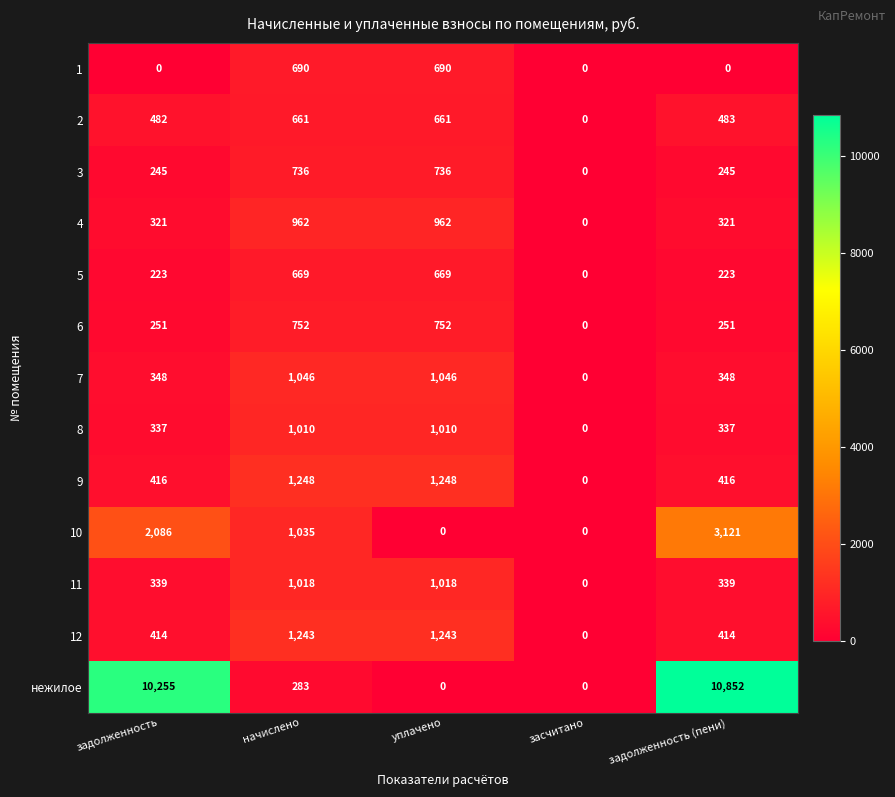

What is the sum of all 9 values?

3328